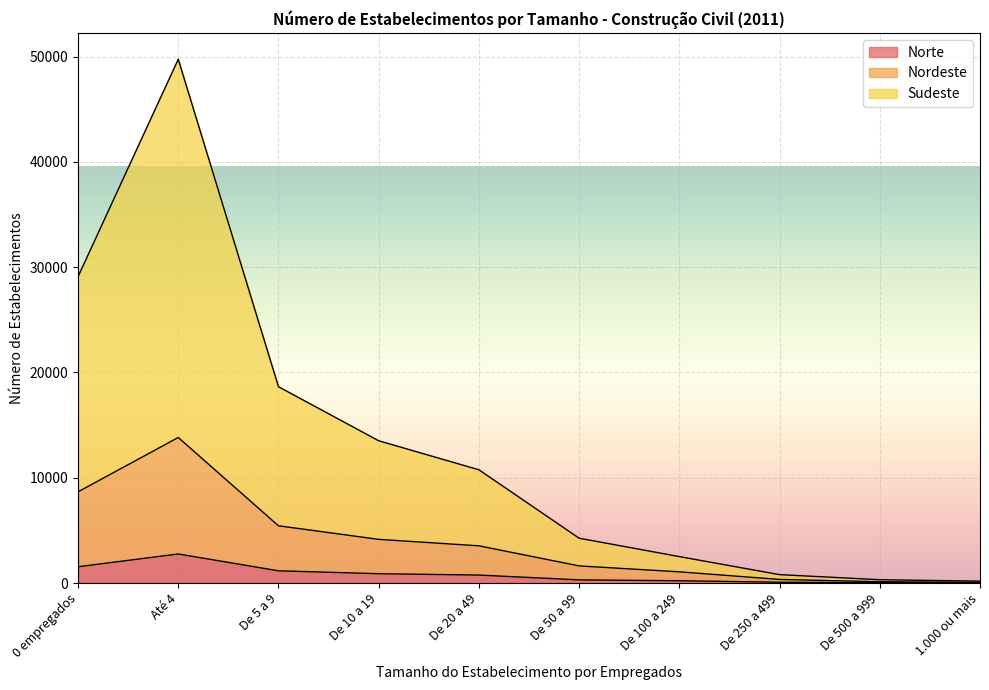

True or false: Nordeste has a value of 65 at 1.000 ou mais.

True